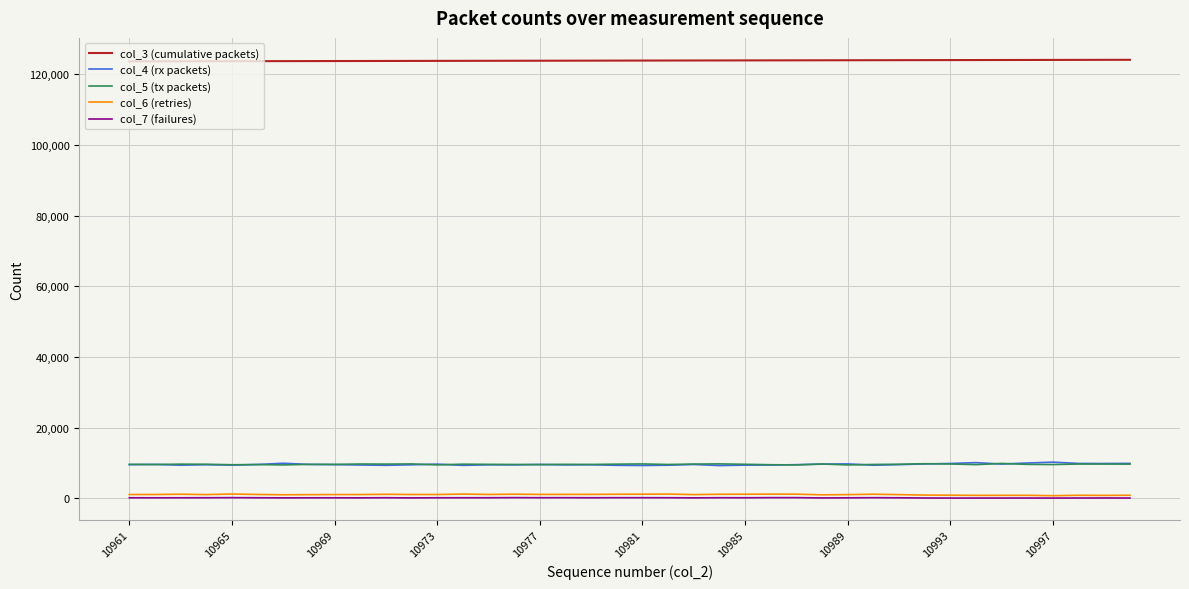

True or false: col_4 (rx packets) and col_3 (cumulative packets) cross at least once.

False